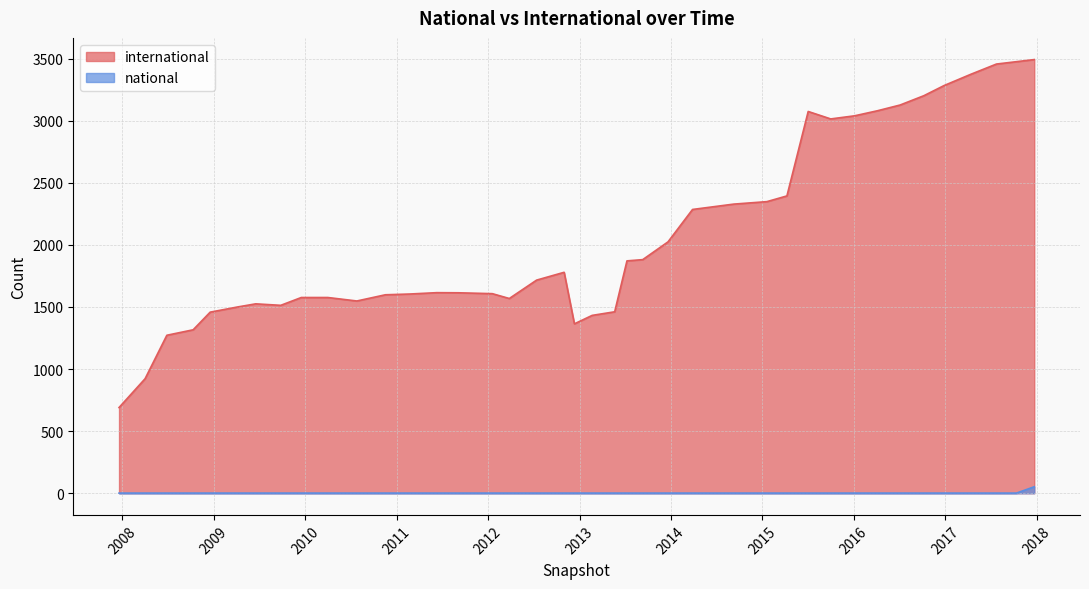

What is the value of the national point at the 39th from the left?

1